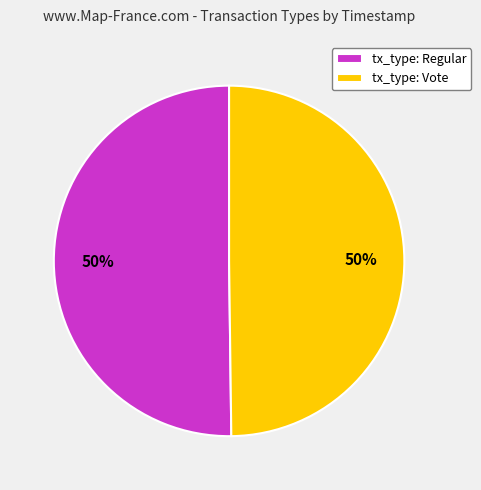

Is it true that tx_type: Vote is 40% of the pie?

False